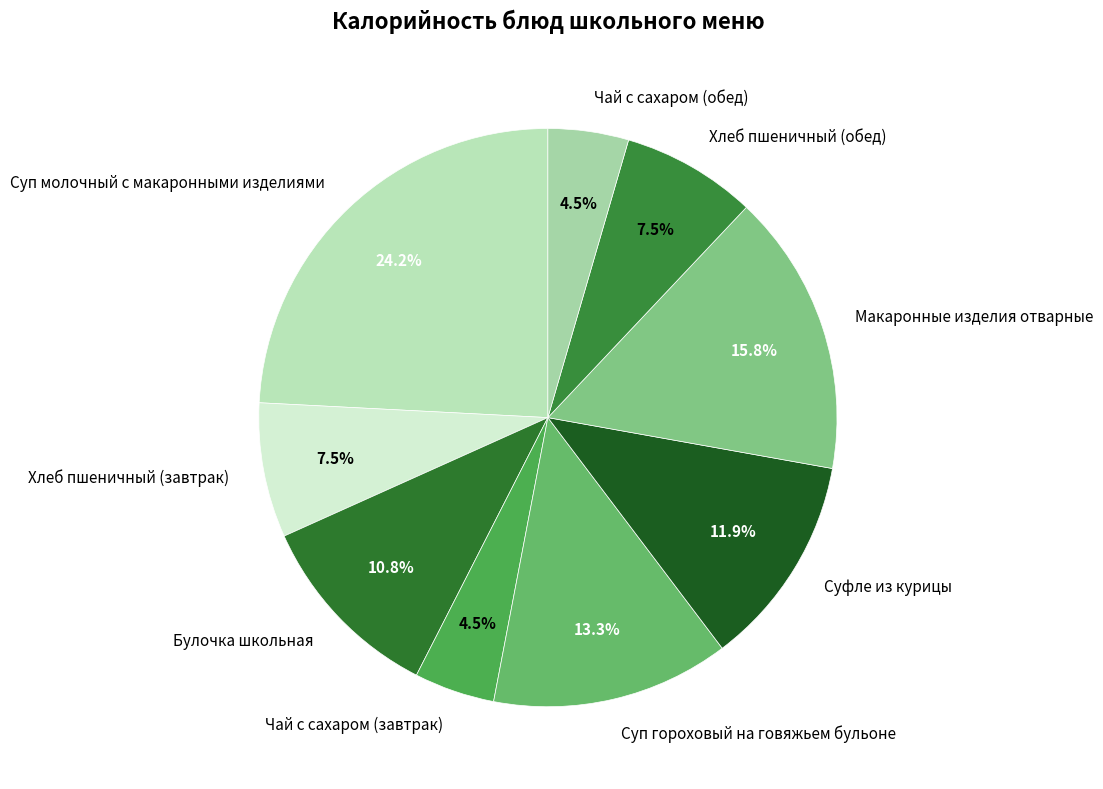

How many segments does this pie chart have?

9